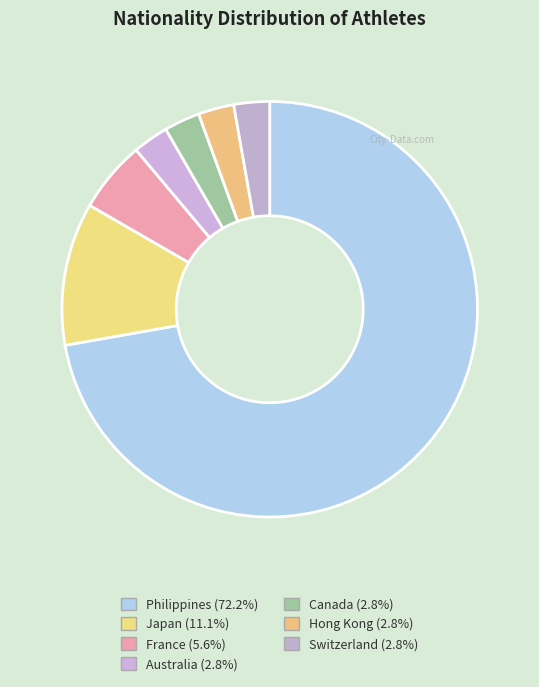

The Japan slice represents 21% of the pie. True or false?

False